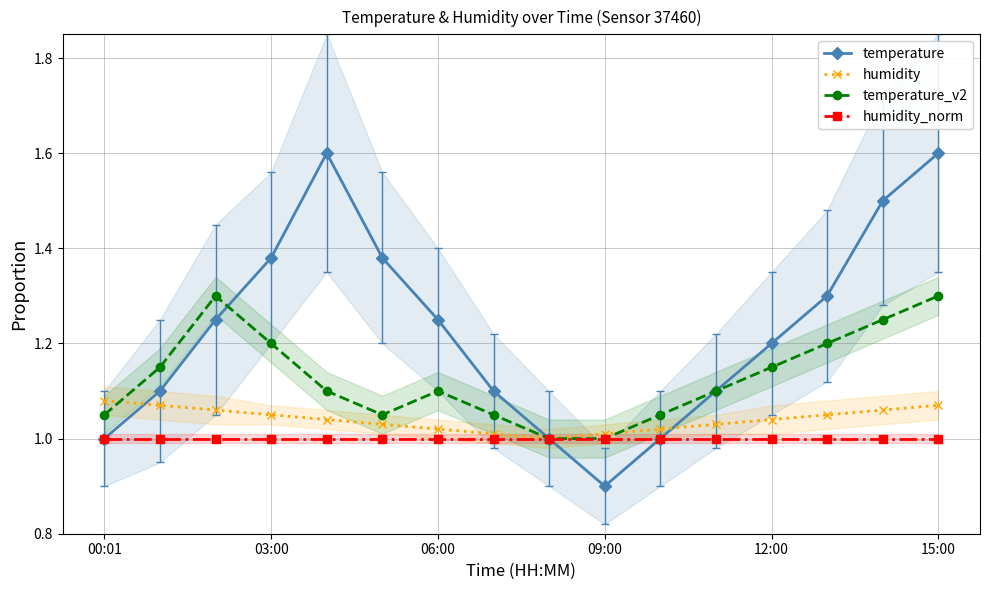

Is it true that temperature_v2 equals 0.3 at 15:00?

False